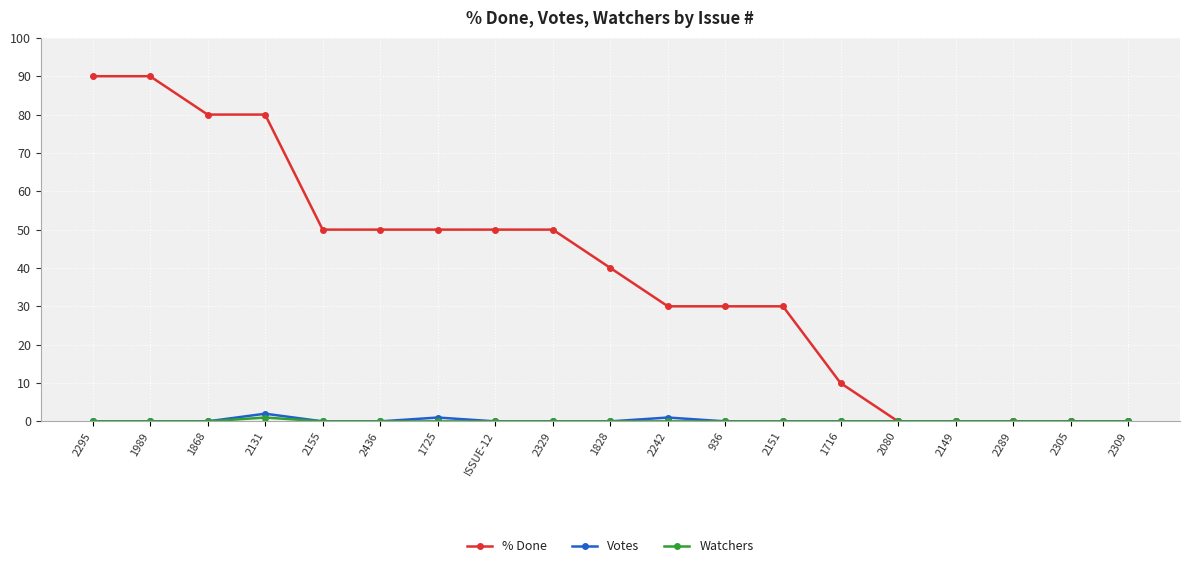

How many values in the % Done series are below 40?

9